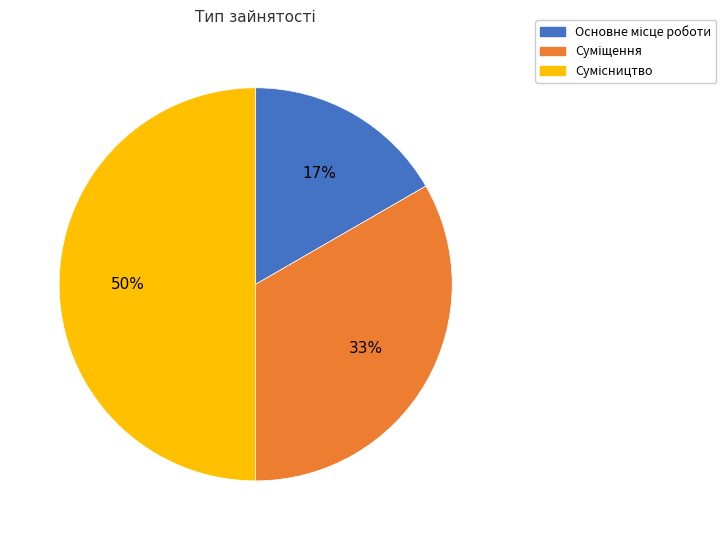

To the nearest percent, what is the average slice percentage?

33%